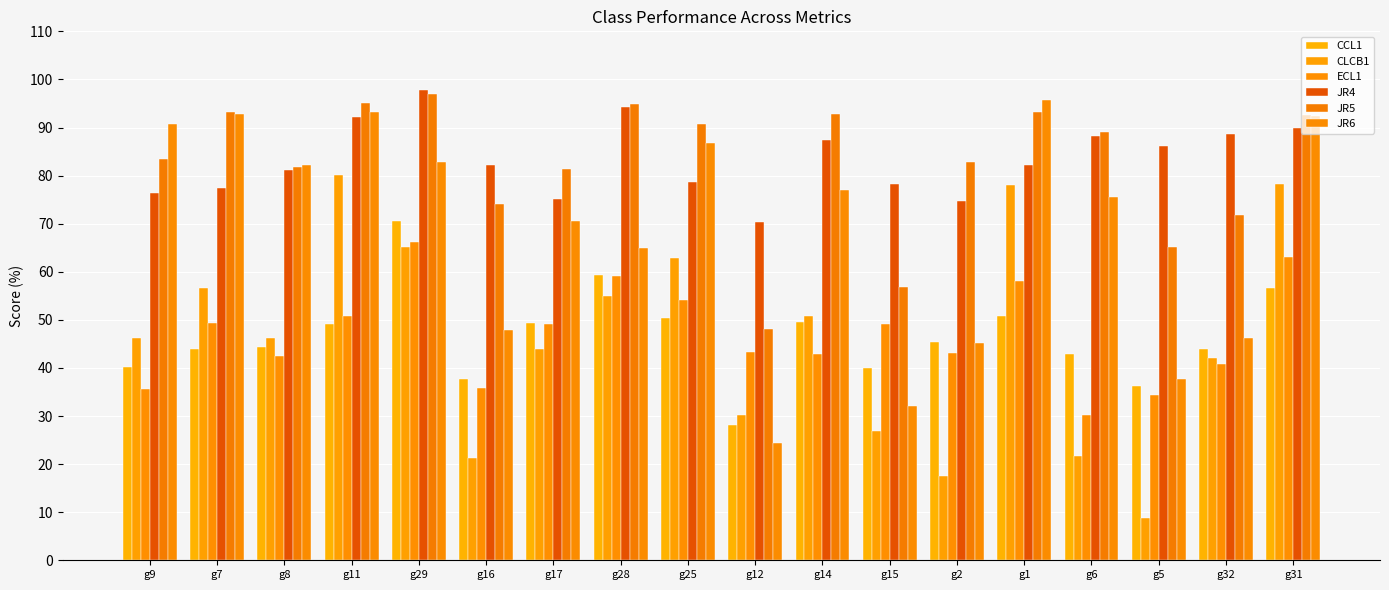

How many groups of bars are there?

18